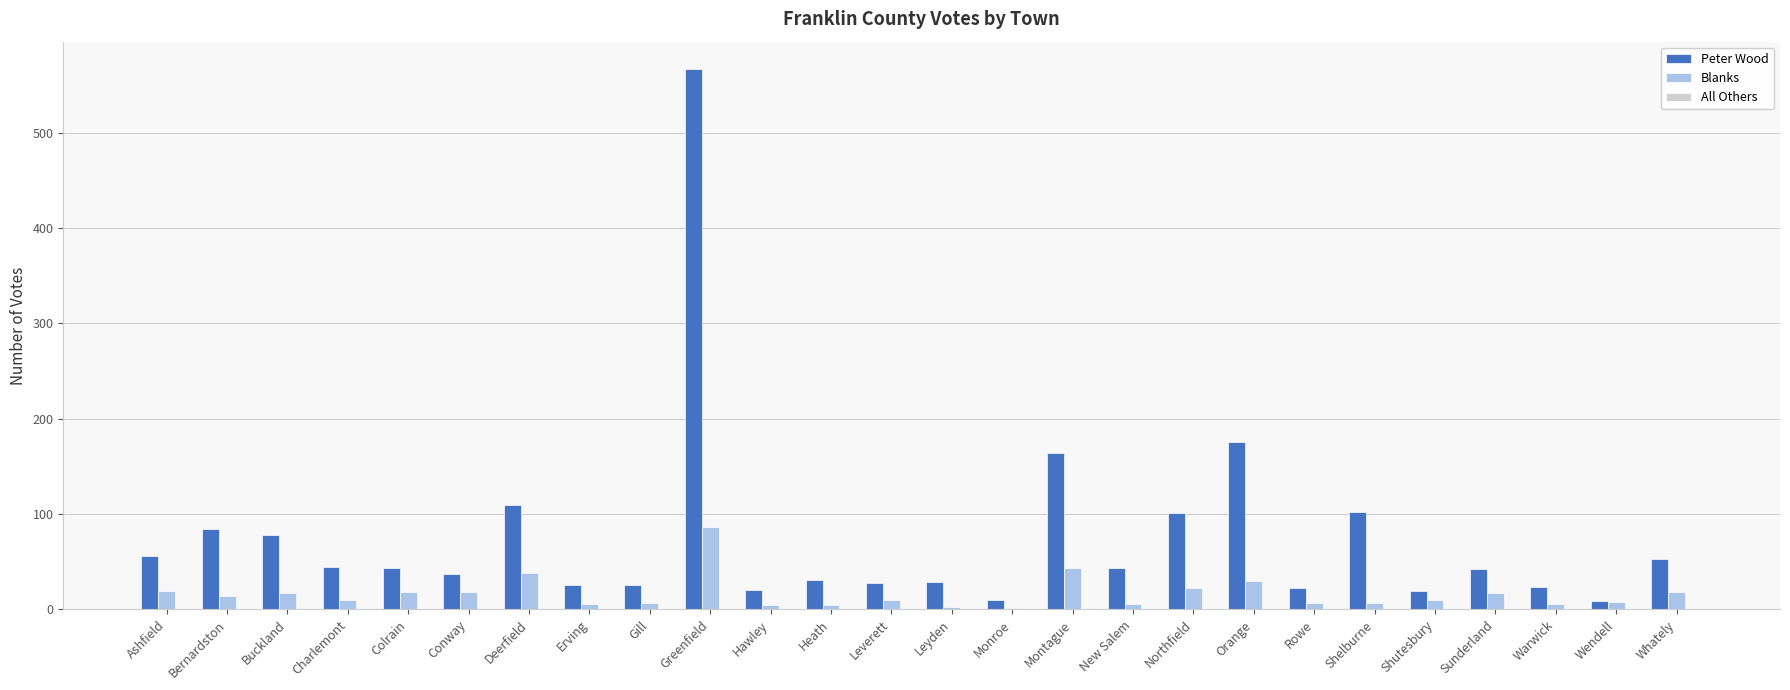

Between Greenfield and Whately, which series saw the biggest shift?

Peter Wood